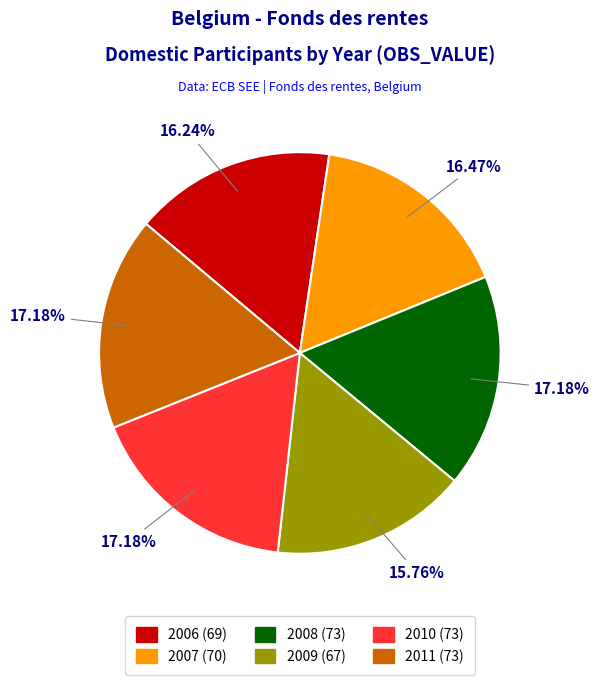

Does any single category account for the majority?

No